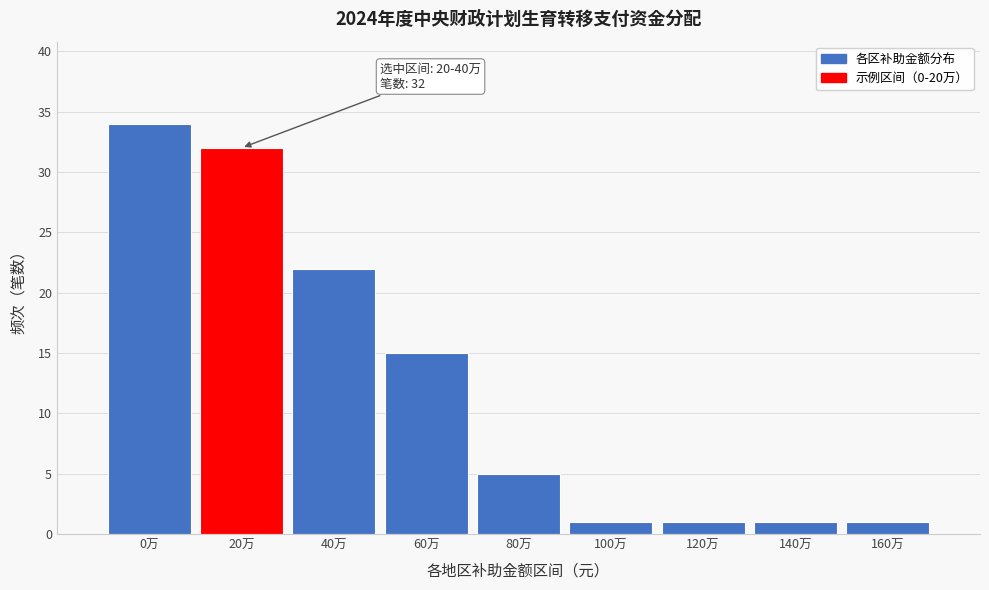

Reading left to right, extract all data points from this chart.

34	32	22	15	5	1	1	1	1